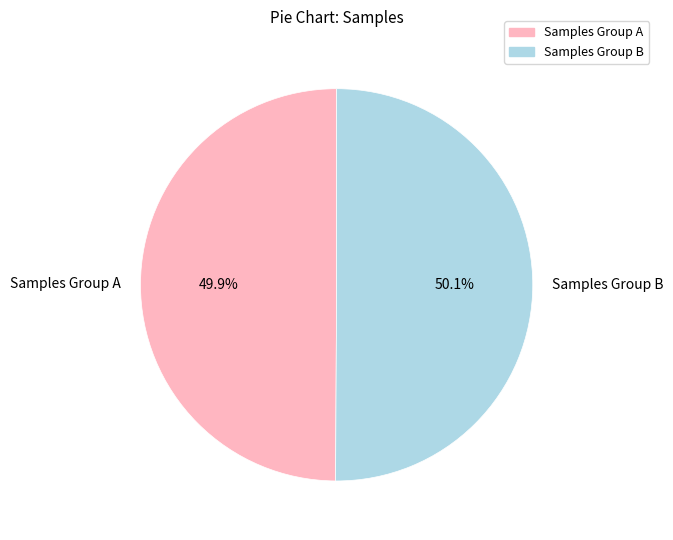

Does any single category account for the majority?

Yes